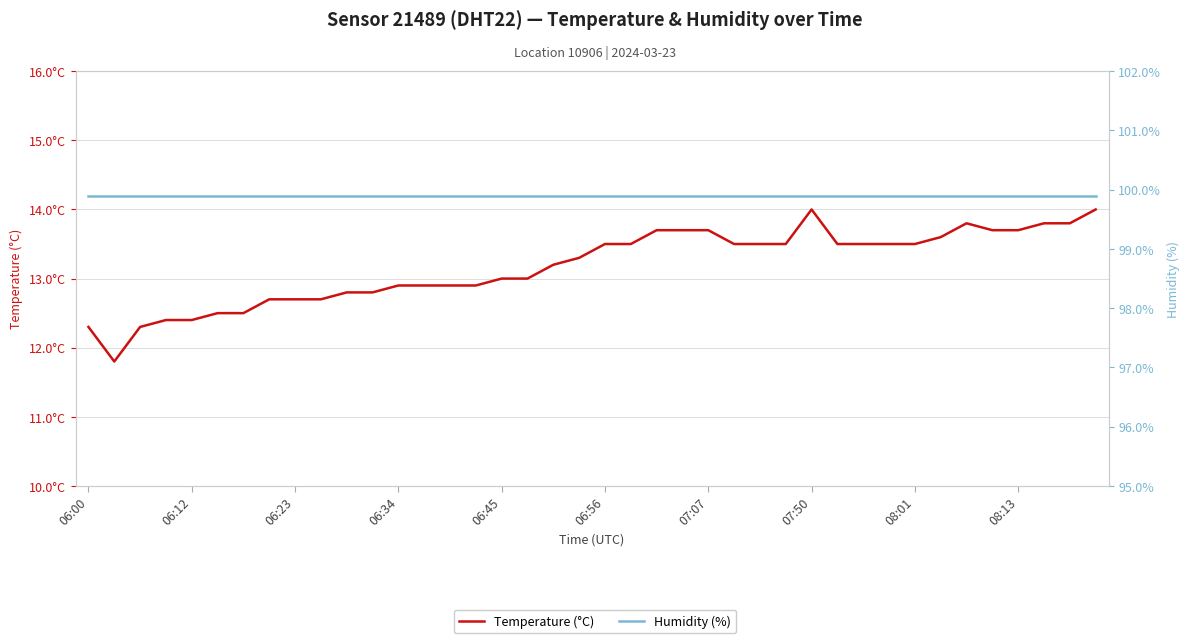

Between 22 and 20, which is larger?

22